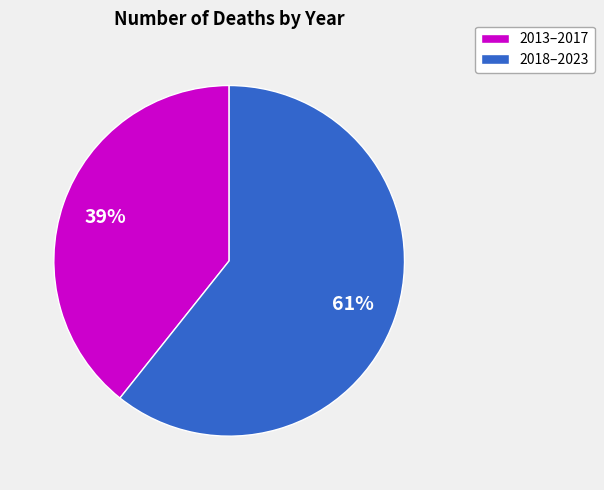

Is there any slice that represents more than half of the pie?

Yes